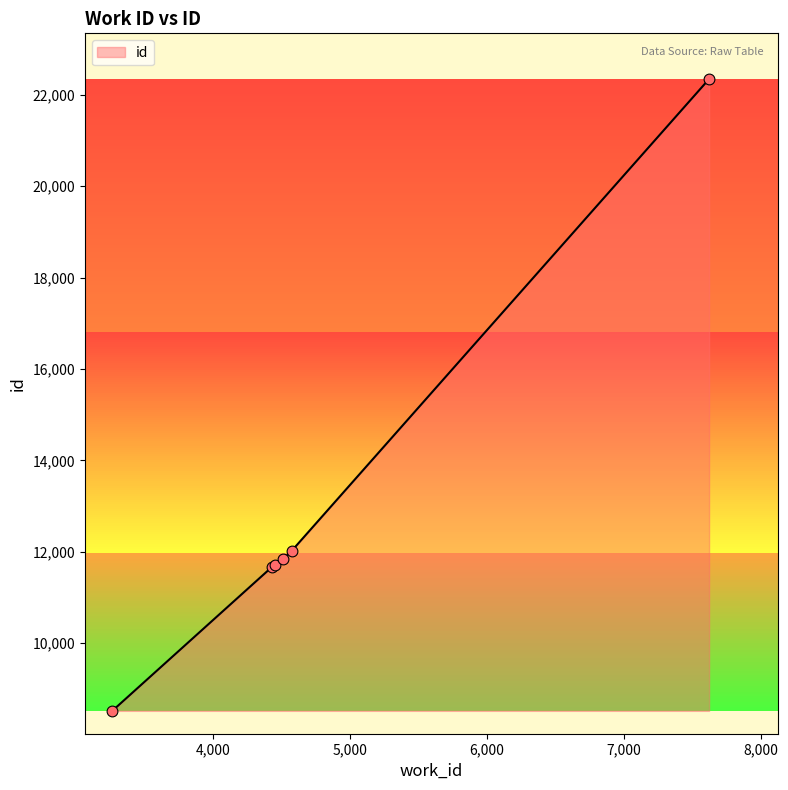

What is the minimum value shown in the chart?

8519